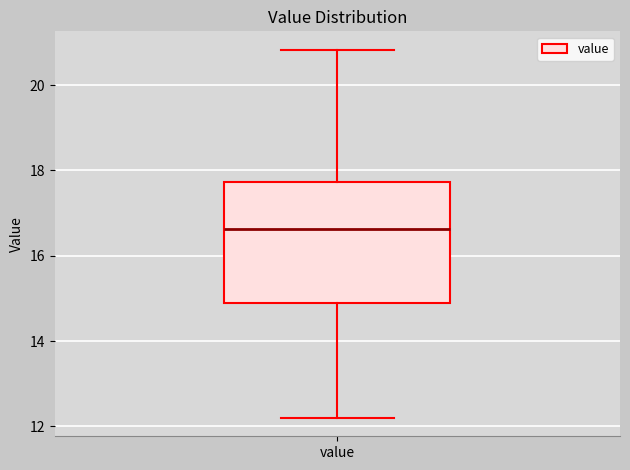

Where is the lower edge of the box for value on the y-axis? The values are not printed on the chart, so give them approximately, as read against the axis.

14.8